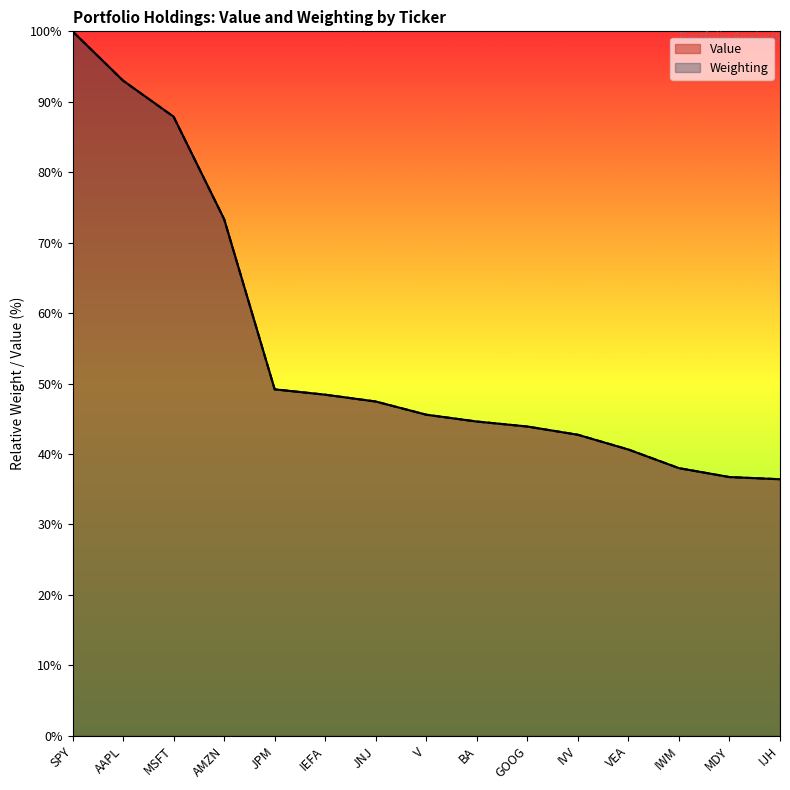

What is the label of the 4th point from the right?

VEA